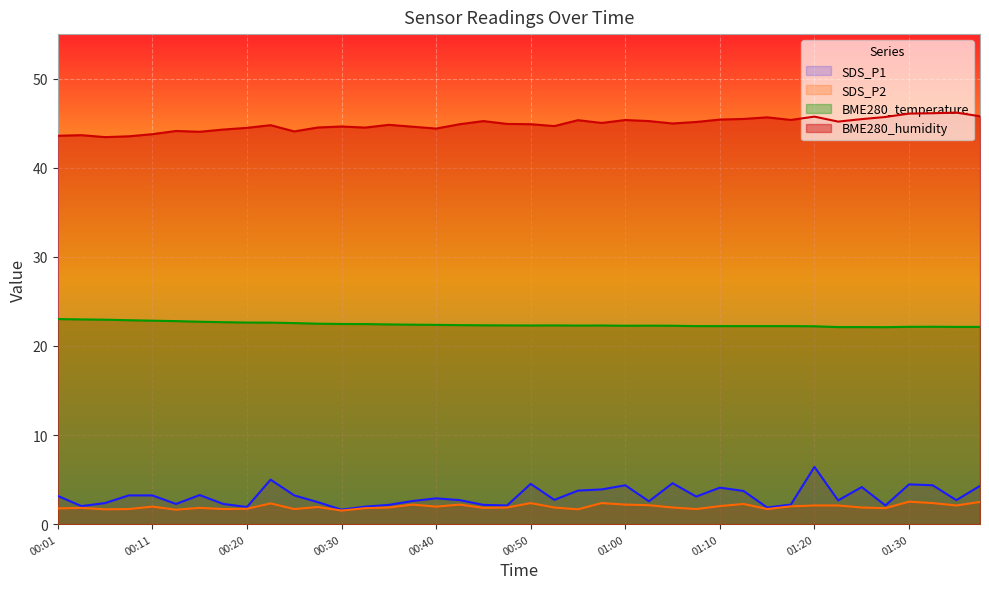

Is the value of BME280_temperature at 00:50 greater than the value of SDS_P1 at 00:15?

Yes